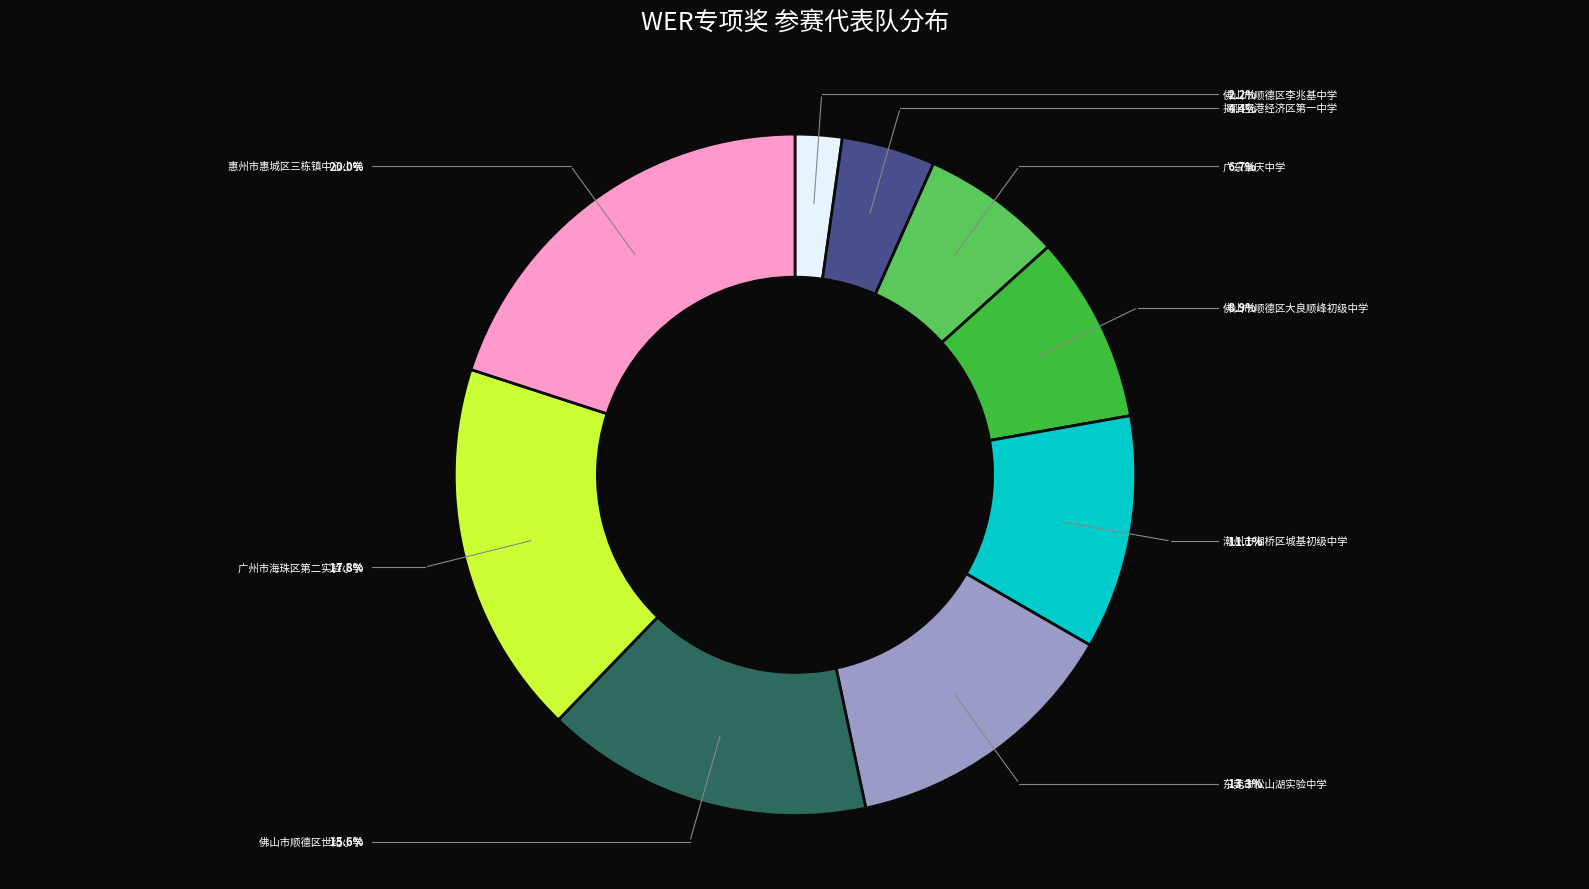

Is there any slice that represents more than half of the pie?

No